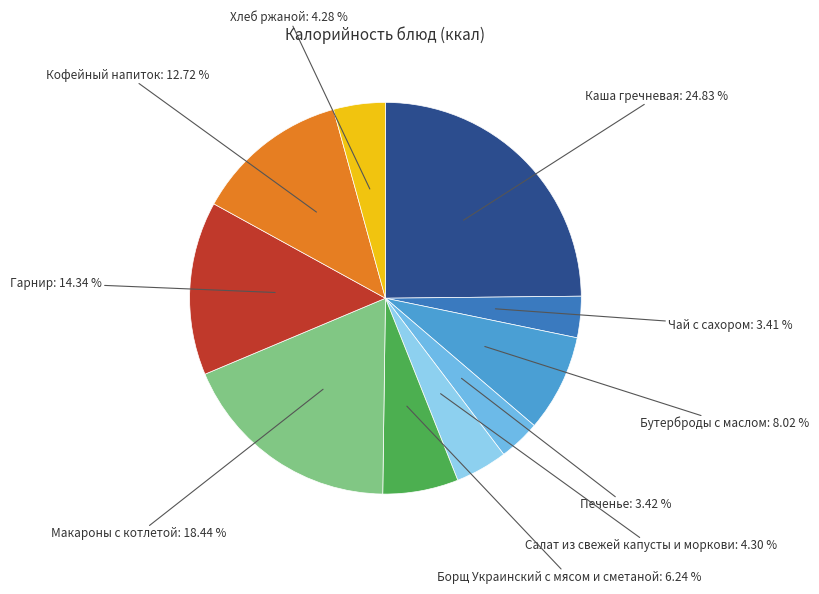

Is there a majority slice in this chart?

No